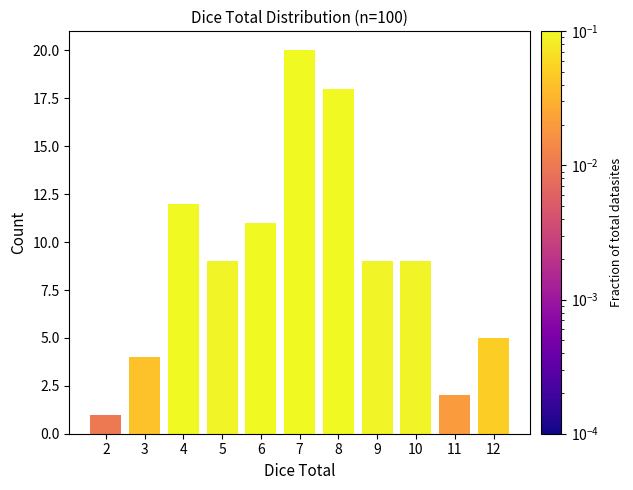

How many categories are shown in the chart?

11